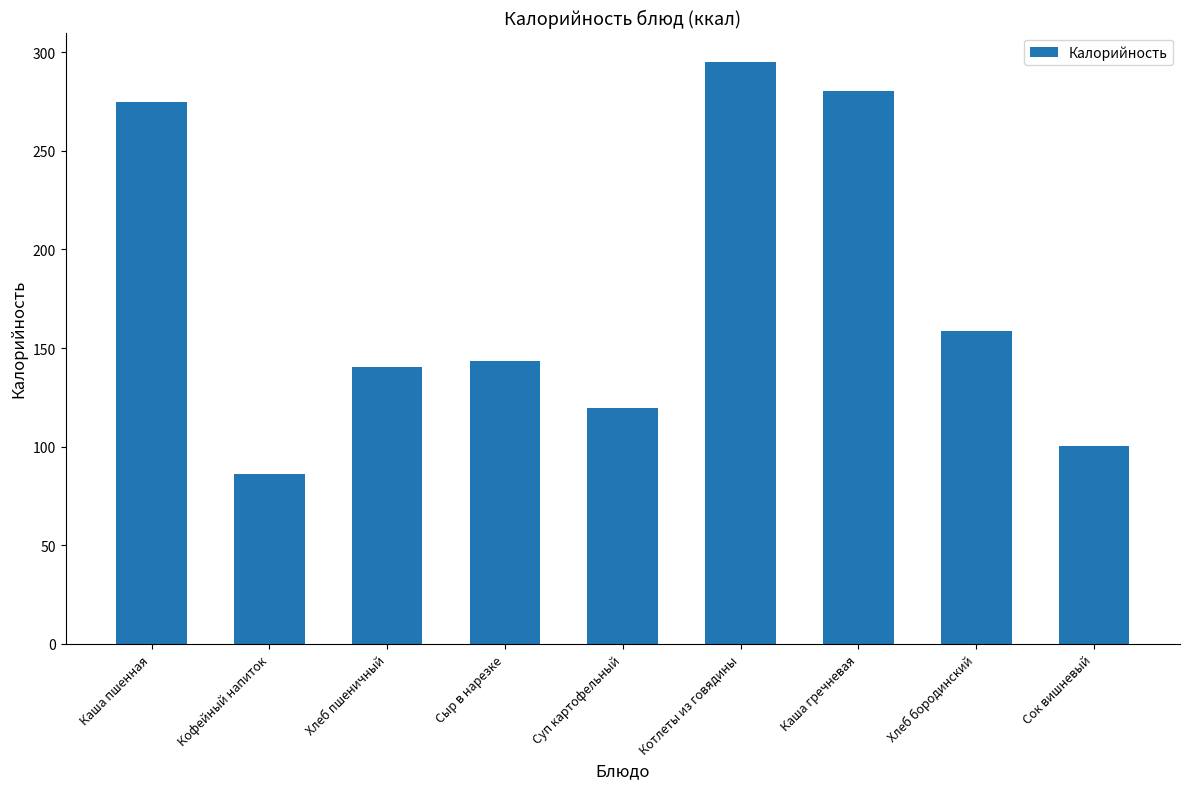

What position from the left is Сыр в нарезке?

4